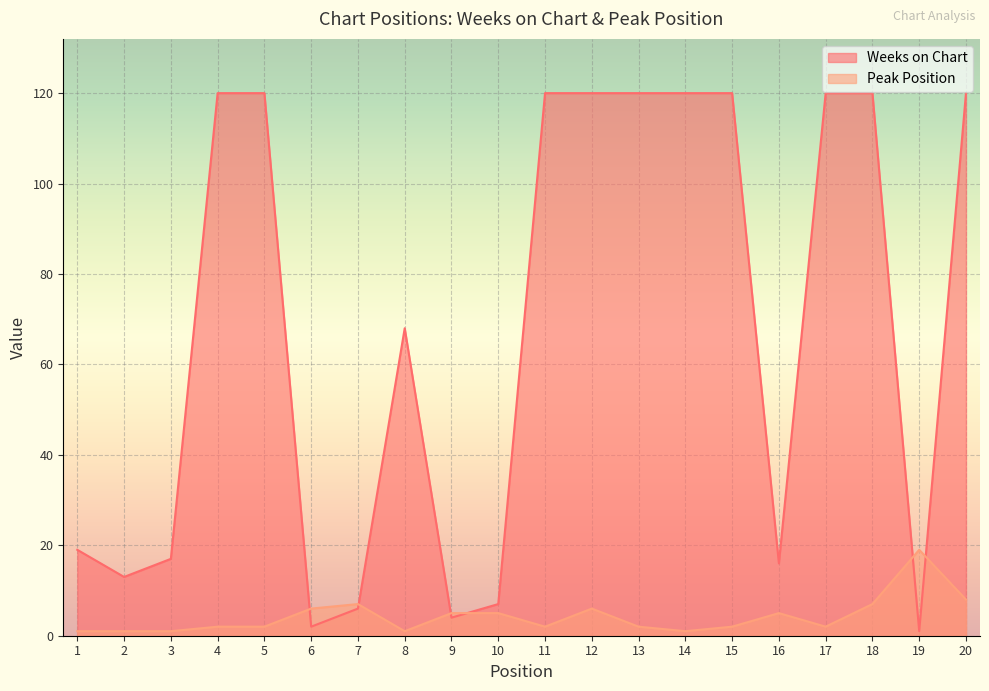

What are all the series names shown in the legend?

Weeks on Chart, Peak Position